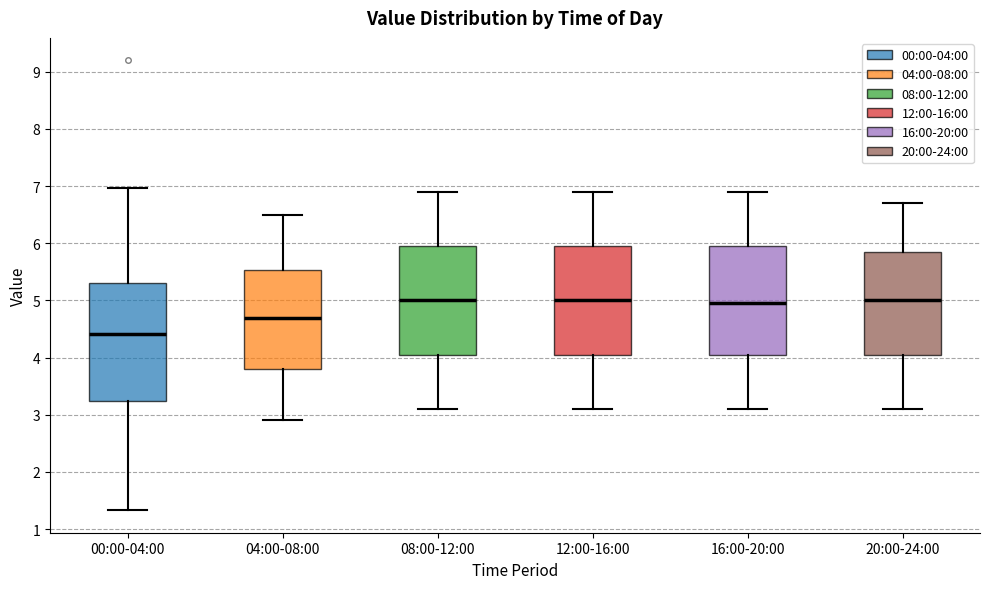

Comparing the boxes themselves (not the whiskers), which one is the tallest?

00:00-04:00